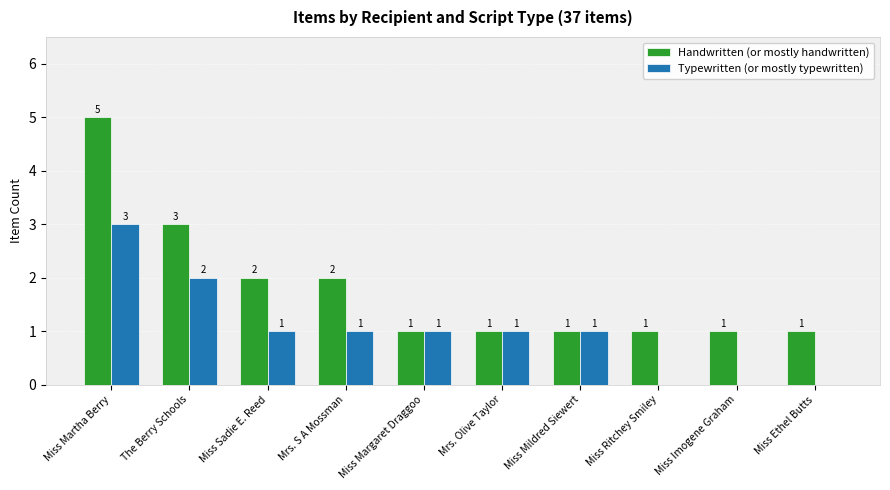

What is the maximum value shown in the chart?

5